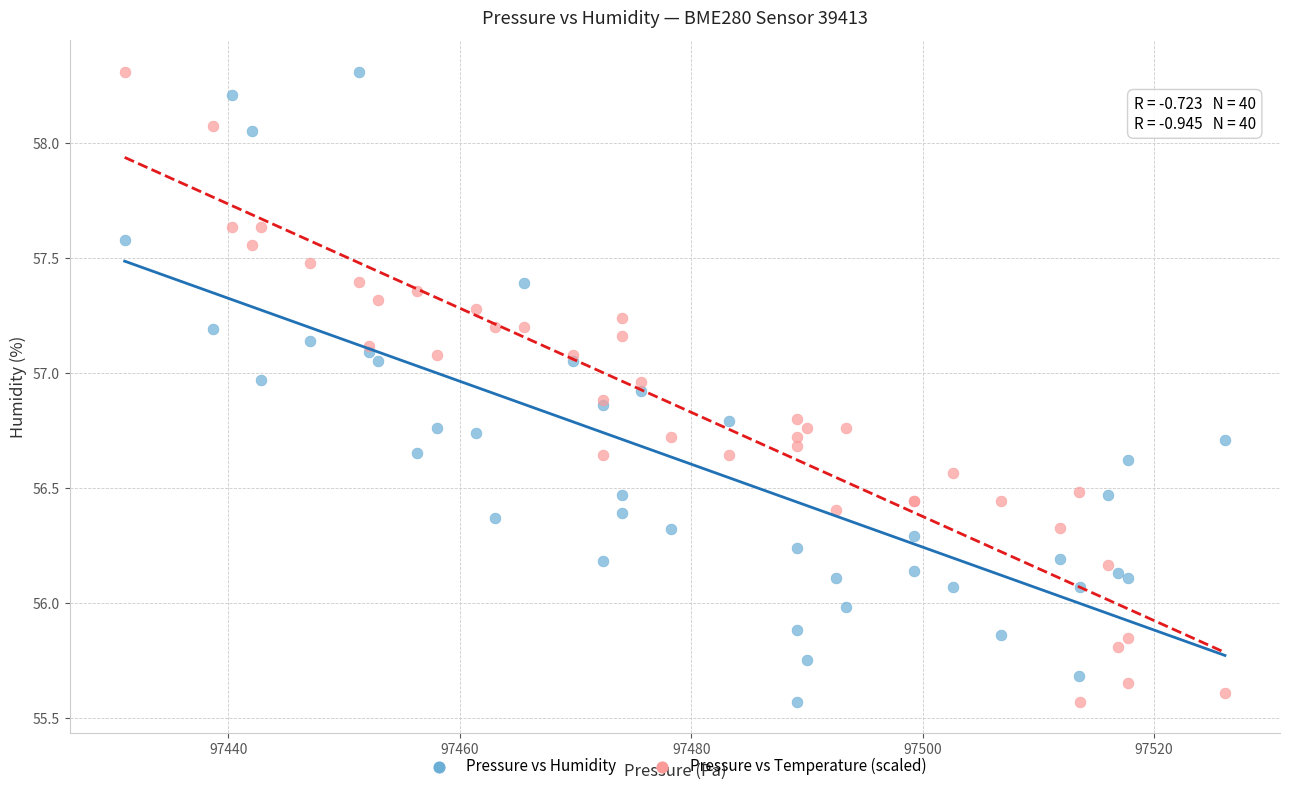

What is the X range (max minus min) for the scatter plot?

95.1